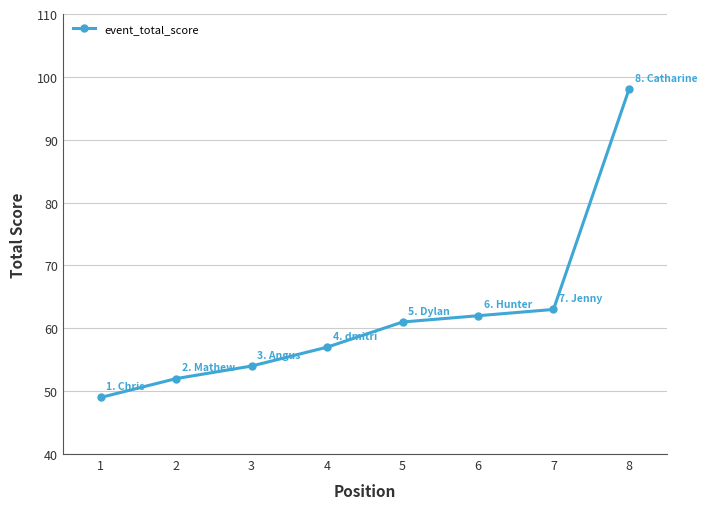

How many data points does each series have?

8